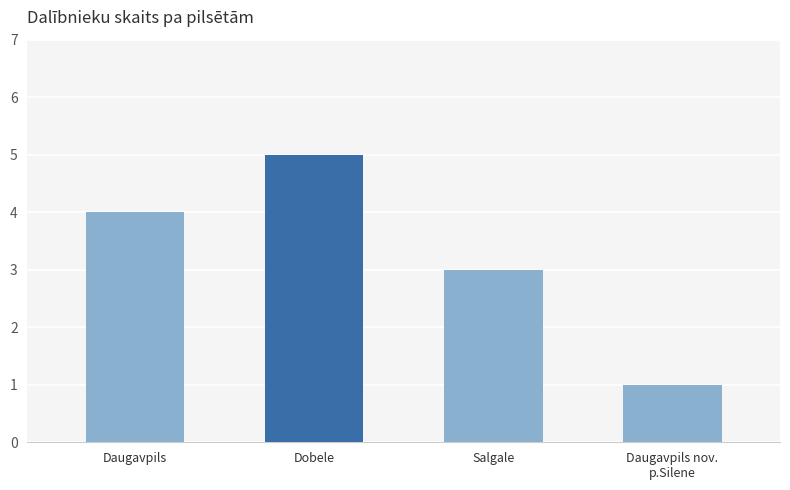

The value at Daugavpils nov.
p.Silene is 1. True or false?

True